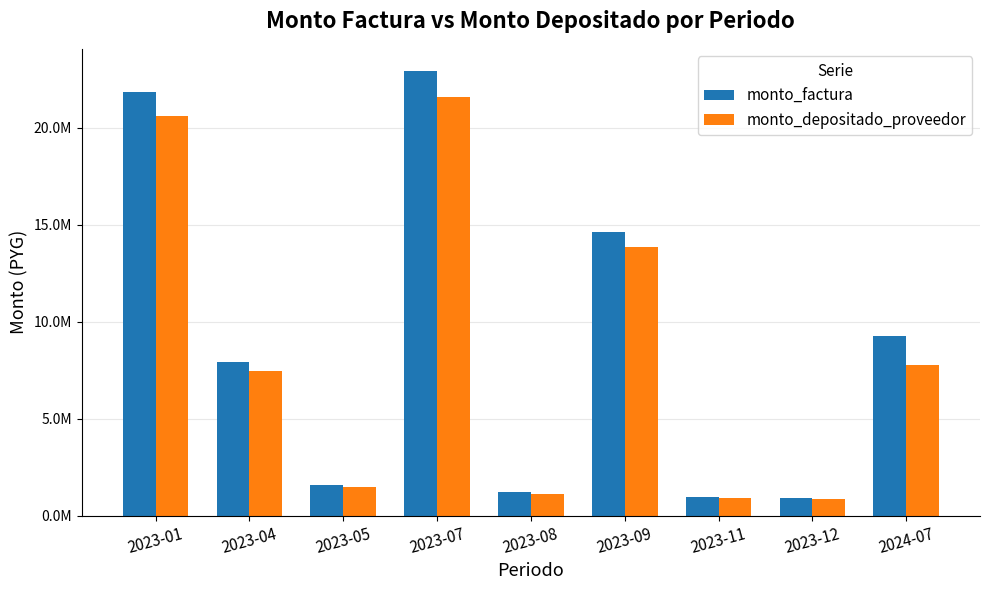

At which category does the chart reach its peak across all series?

2023-07